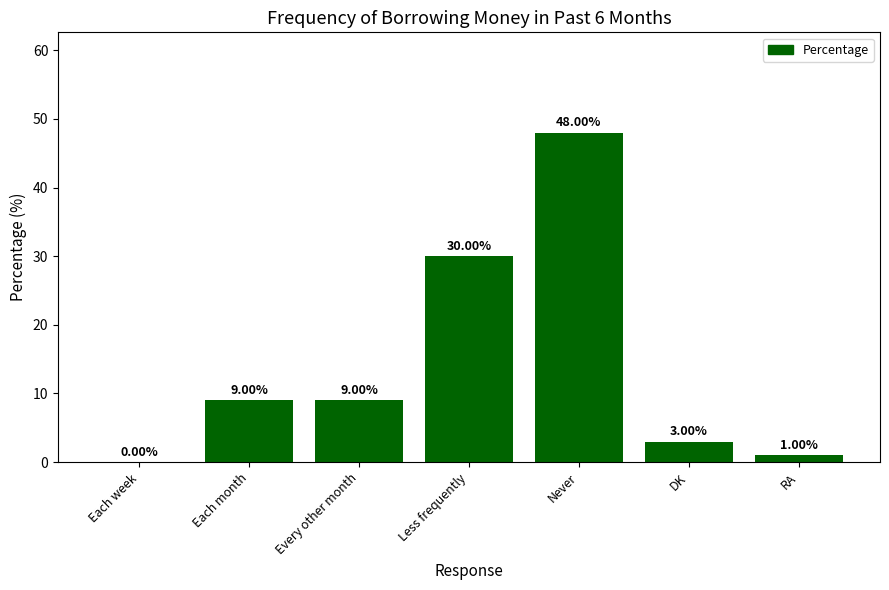

What is the sum of the values at Never and Each week?

48